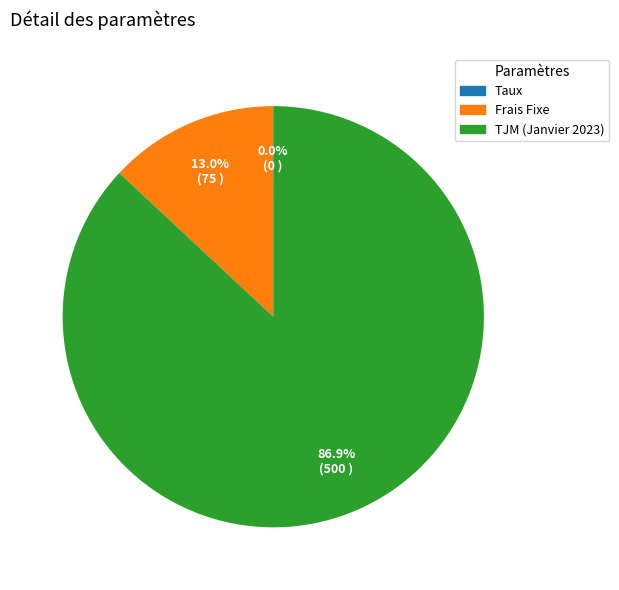

Between TJM (Janvier 2023) and Frais Fixe, which is larger?

TJM (Janvier 2023)